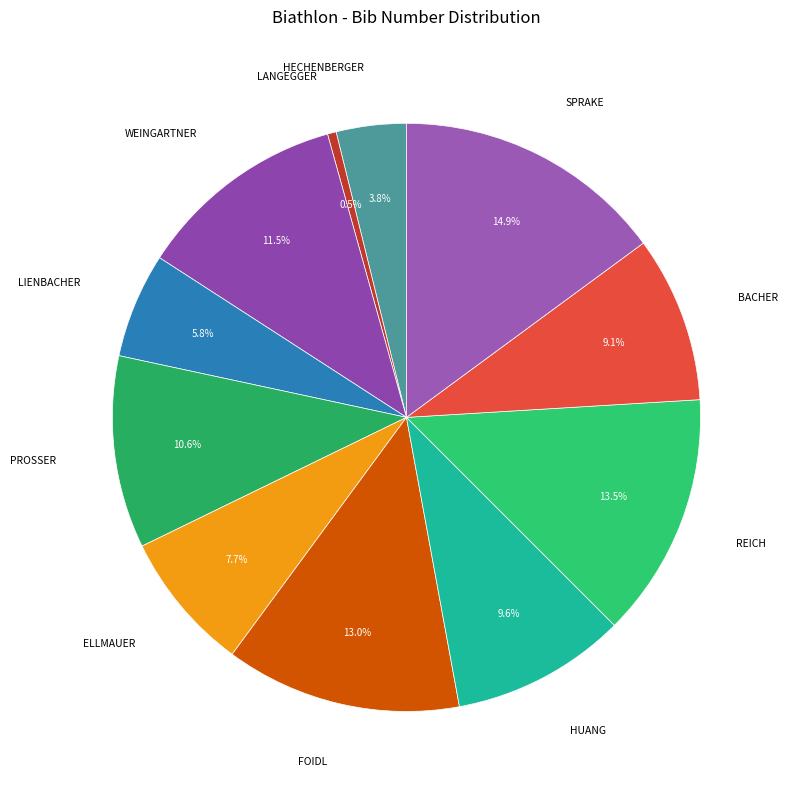

How many segments does this pie chart have?

11